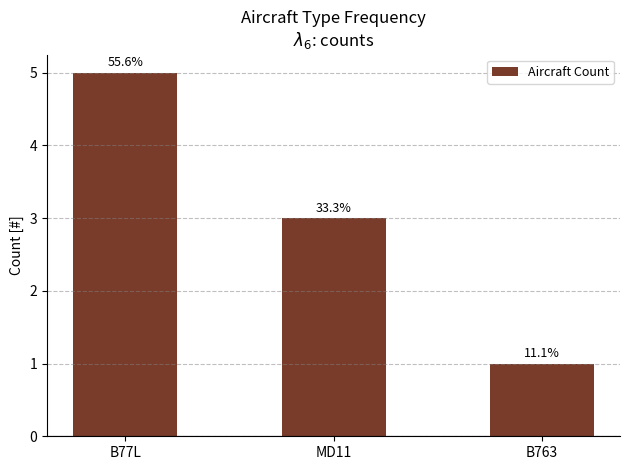

What is the maximum value shown in the chart?

5